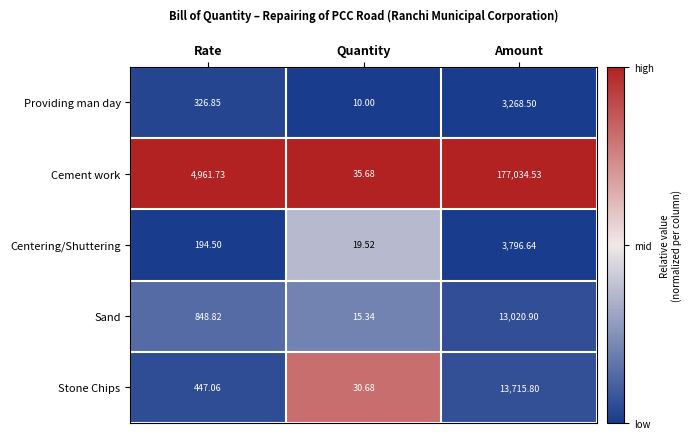

Where is Sand nearest to the value 6518?

Rate